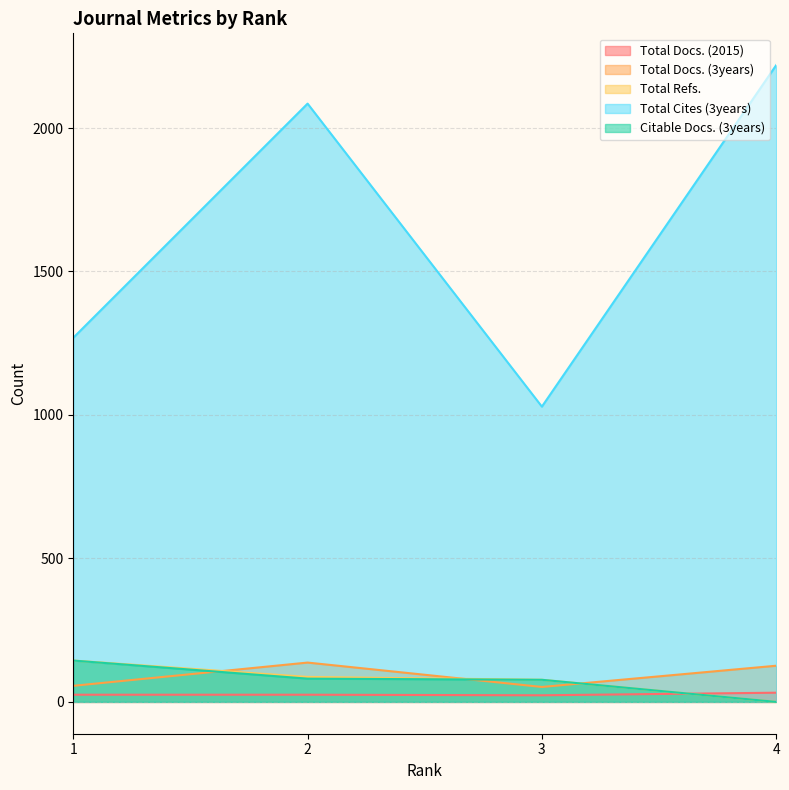

How many lines are shown in the chart?

5